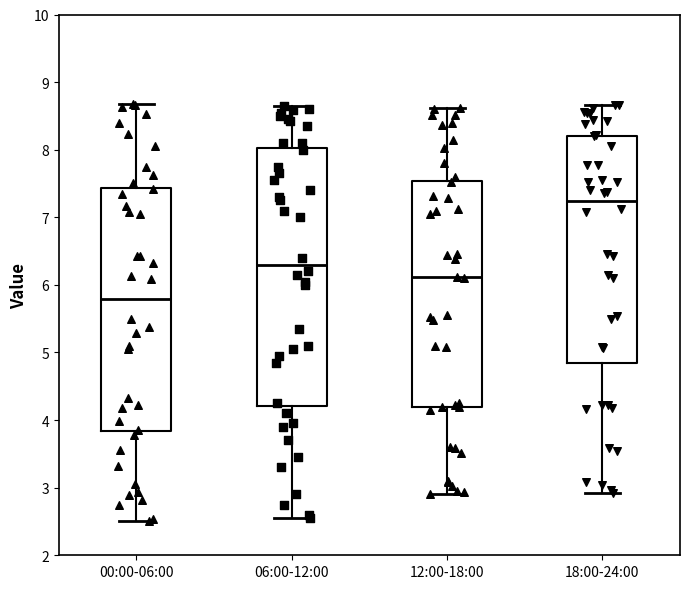

Comparing the boxes themselves (not the whiskers), which one is the tallest?

06:00-12:00